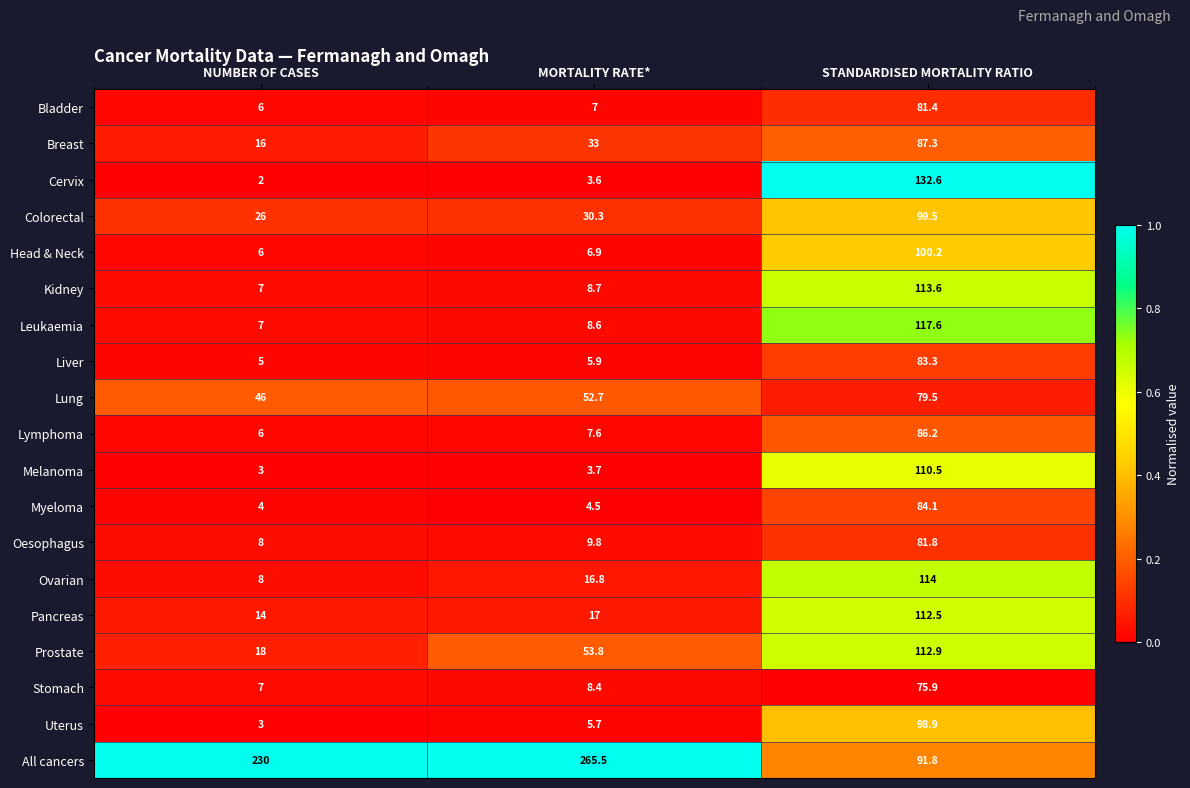

What is the maximum value shown in the chart?

265.5